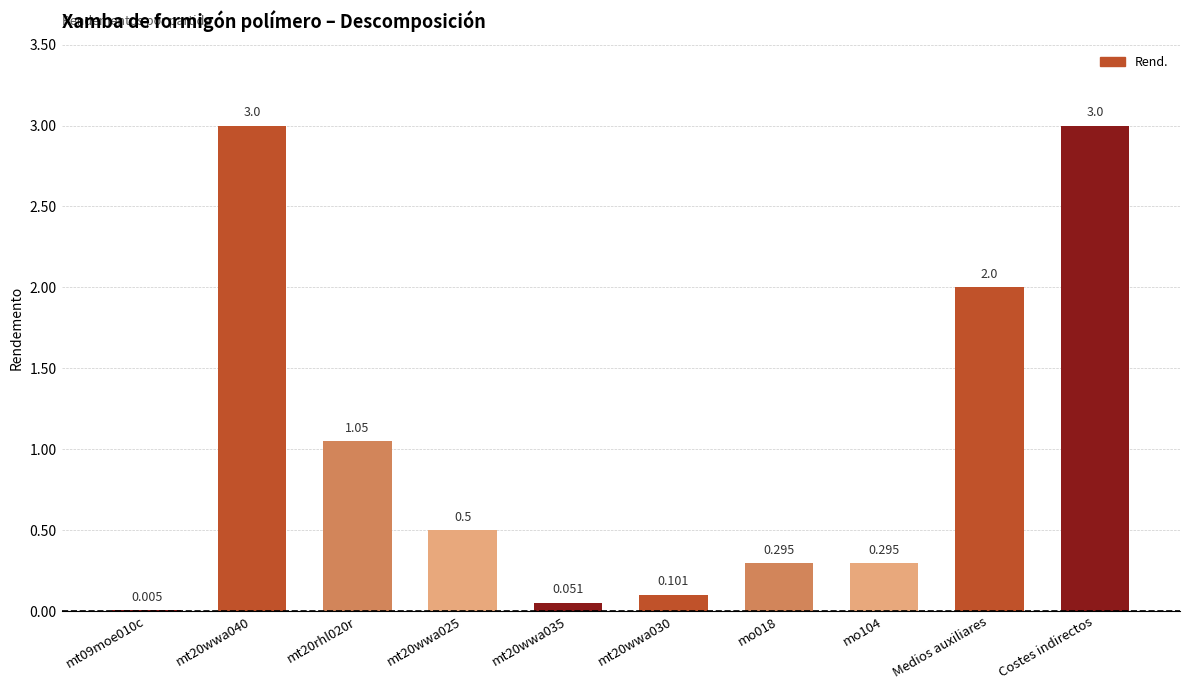

Reading left to right, transcribe all the data shown in this chart.

mt09moe010c=0.0	mt20wwa040=3.0	mt20rhl020r=1.1	mt20wwa025=0.5	mt20wwa035=0.1	mt20wwa030=0.1	mo018=0.3	mo104=0.3	Medios auxiliares=2.0	Costes indirectos=3.0